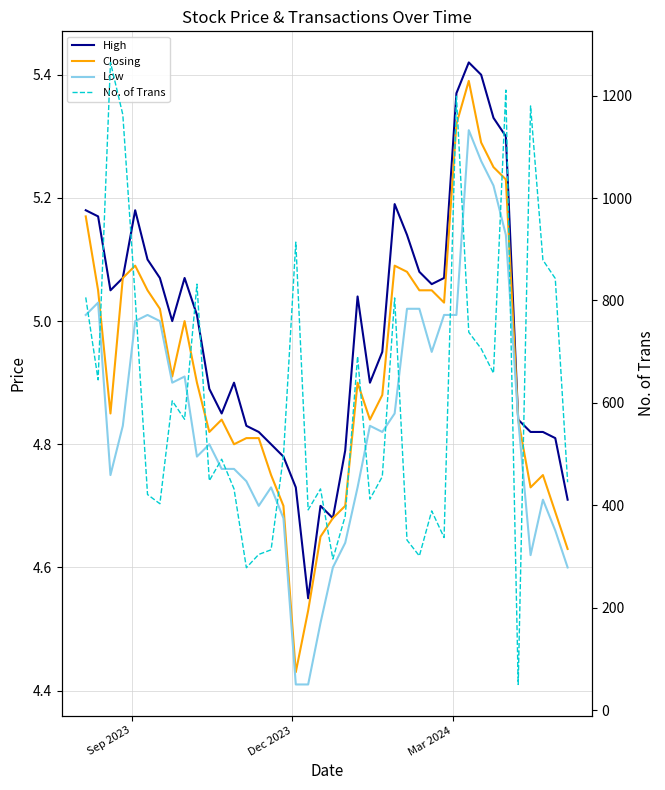

Does the chart display data point markers on the line(s)?

No